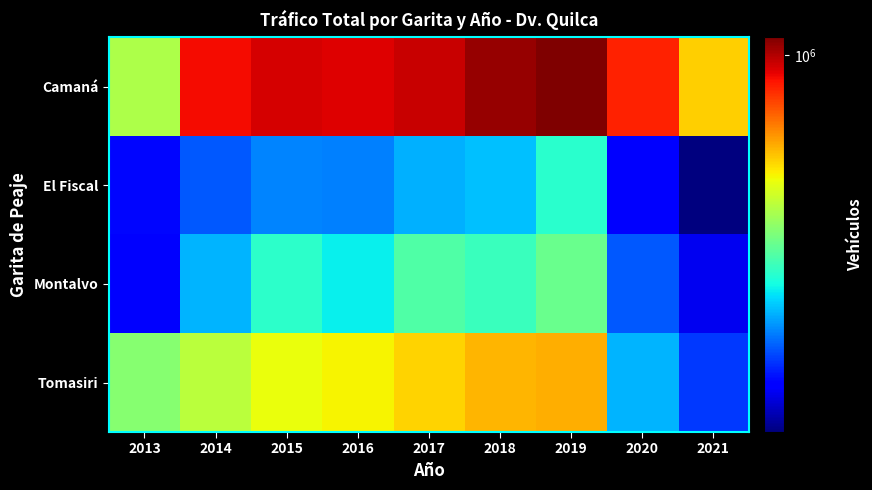

Rank the series at 2013 from lowest to highest value.

Montalvo, El Fiscal, Tomasiri, Camaná